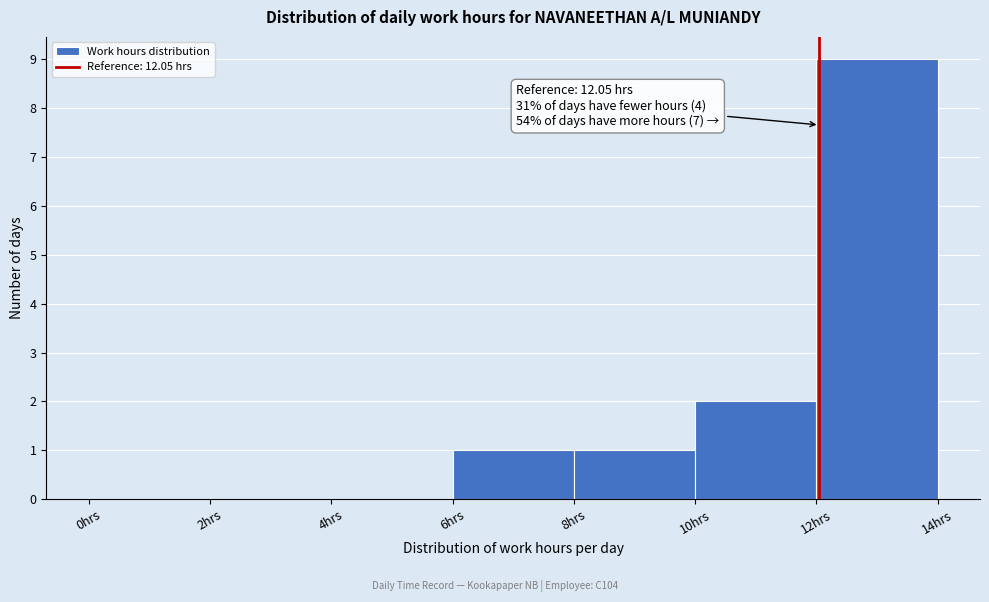

Which range on the x-axis has the tallest bar?

12 to 14